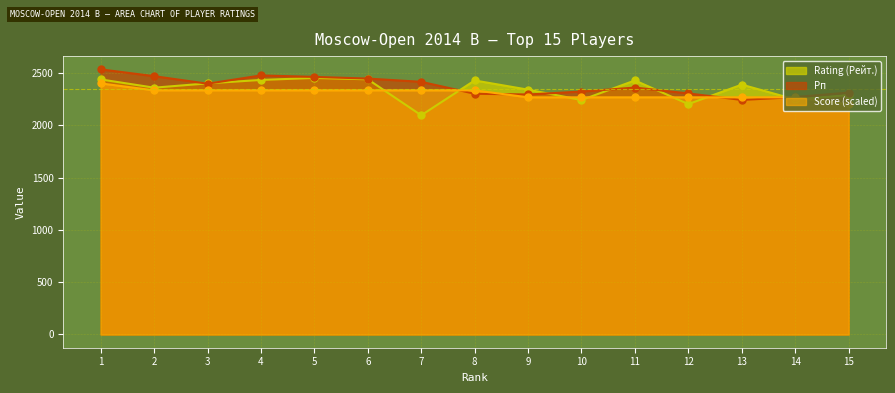

How many data points does each series have?

15